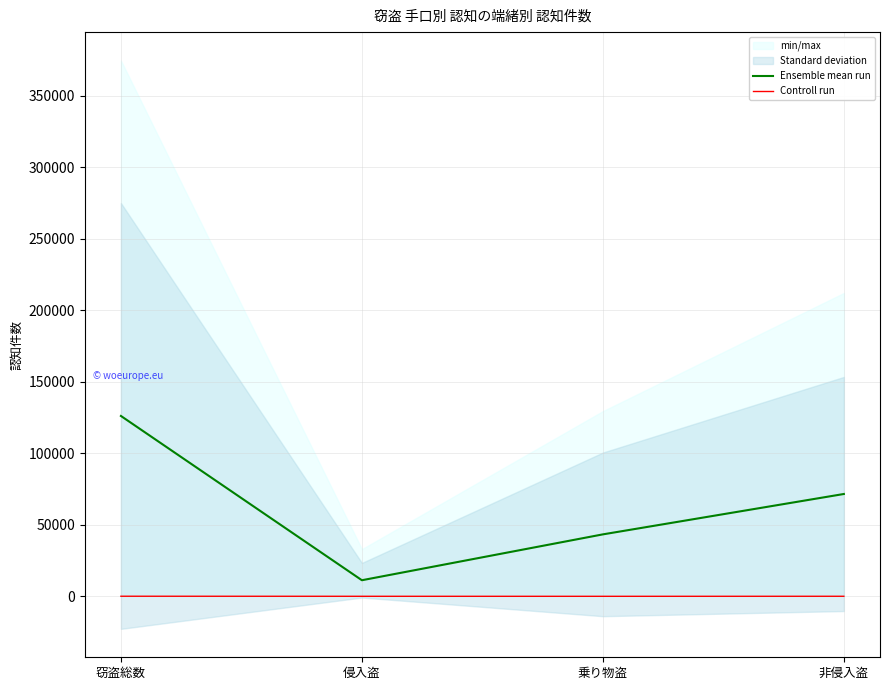

True or false: Ensemble mean run and Controll run cross at least once.

False